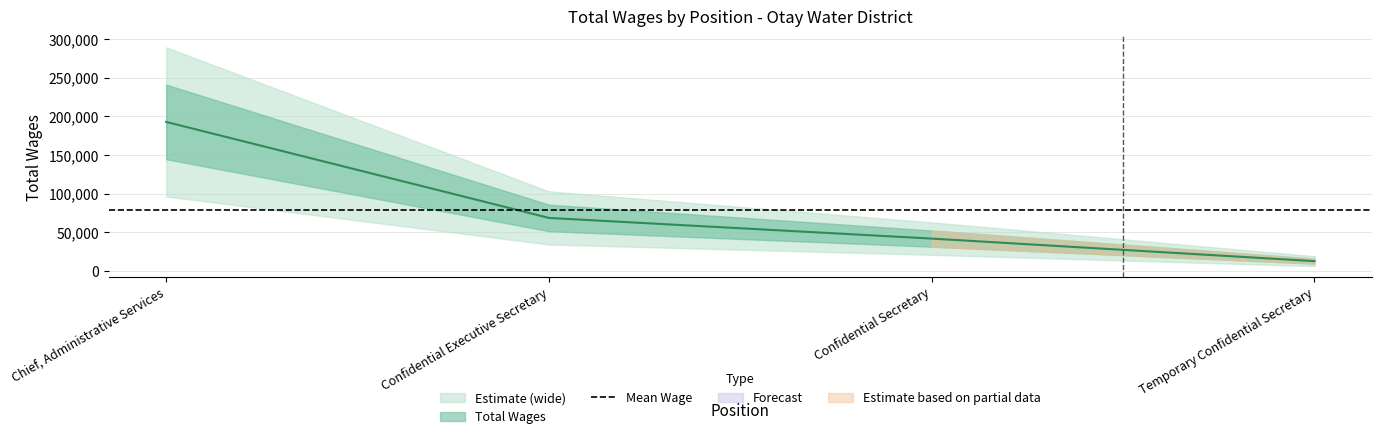

At which label does the data first exceed 68654?

Chief, Administrative Services